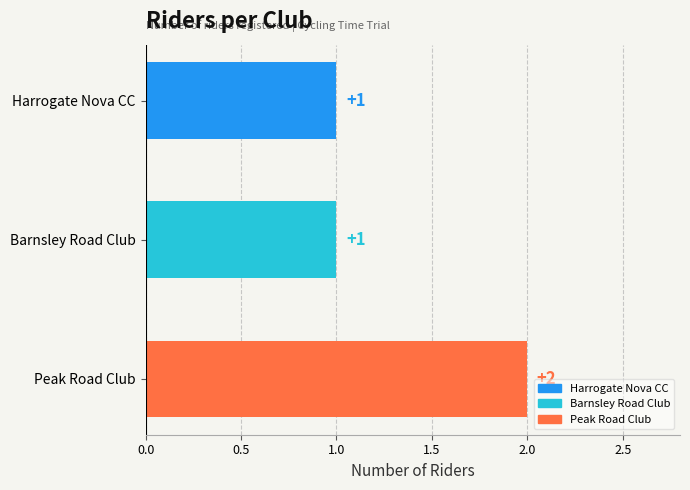

How many distinct data groups are displayed?

1